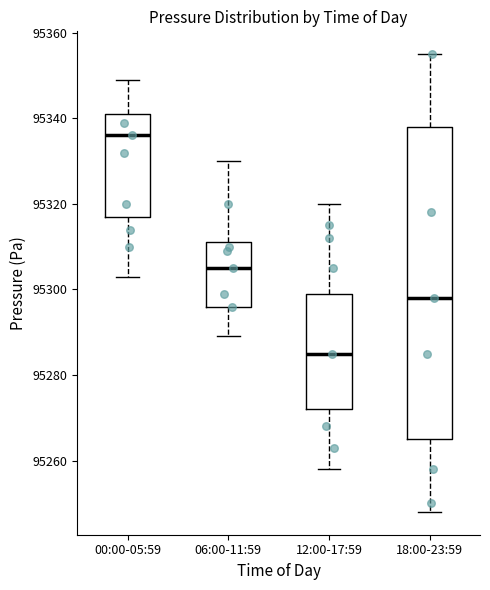

Reading left to right, transcribe this box plot: for each box, give where its median line is, the range the box spans, and where its two whiskers end, as read against the y-axis. The values are not printed on the chart, so give them approximately, as read against the axis.

00:00-05:59: median 95336, box 95318 to 95342, whiskers 95304 to 95350
06:00-11:59: median 95306, box 95296 to 95312, whiskers 95290 to 95330
12:00-17:59: median 95286, box 95272 to 95300, whiskers 95258 to 95320
18:00-23:59: median 95298, box 95266 to 95338, whiskers 95248 to 95356